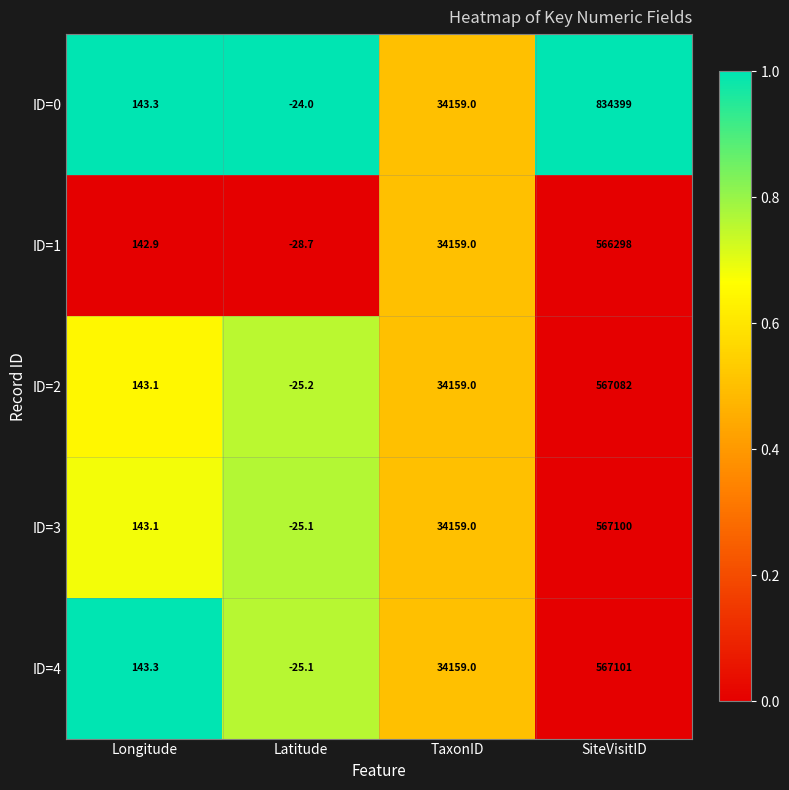

Reading right to left, extract all data points from this chart.

ID=0: SiteVisitID=834399.0	TaxonID=34159.0	Latitude=-24.0	Longitude=143.3
ID=1: SiteVisitID=566298.0	TaxonID=34159.0	Latitude=-28.7	Longitude=142.9
ID=2: SiteVisitID=567082.0	TaxonID=34159.0	Latitude=-25.2	Longitude=143.1
ID=3: SiteVisitID=567100.0	TaxonID=34159.0	Latitude=-25.1	Longitude=143.1
ID=4: SiteVisitID=567101.0	TaxonID=34159.0	Latitude=-25.1	Longitude=143.3